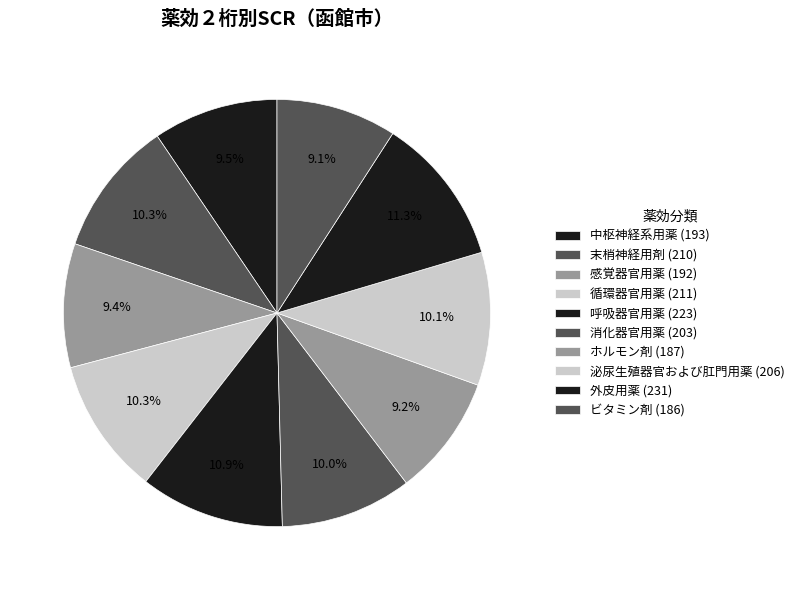

Does ホルモン剤 account for over 50% of the chart?

No